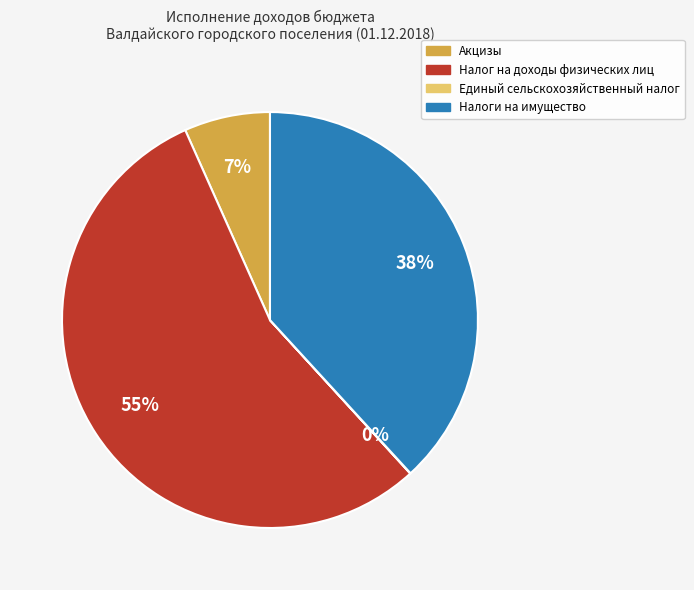

What is the largest slice in the pie chart?

Налог на доходы физических лиц